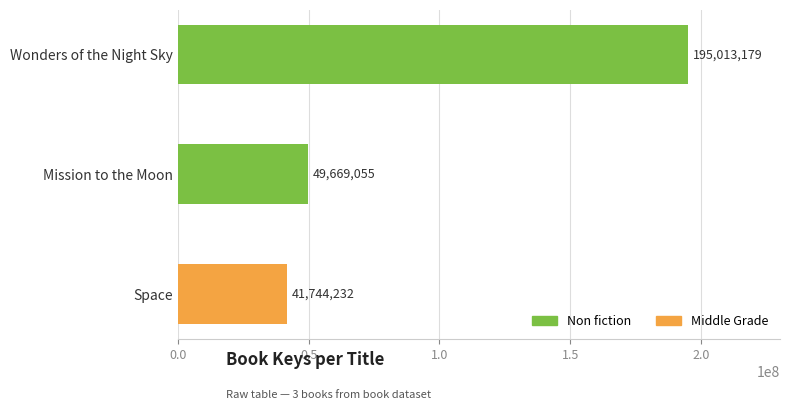

What is the average value?

95475489